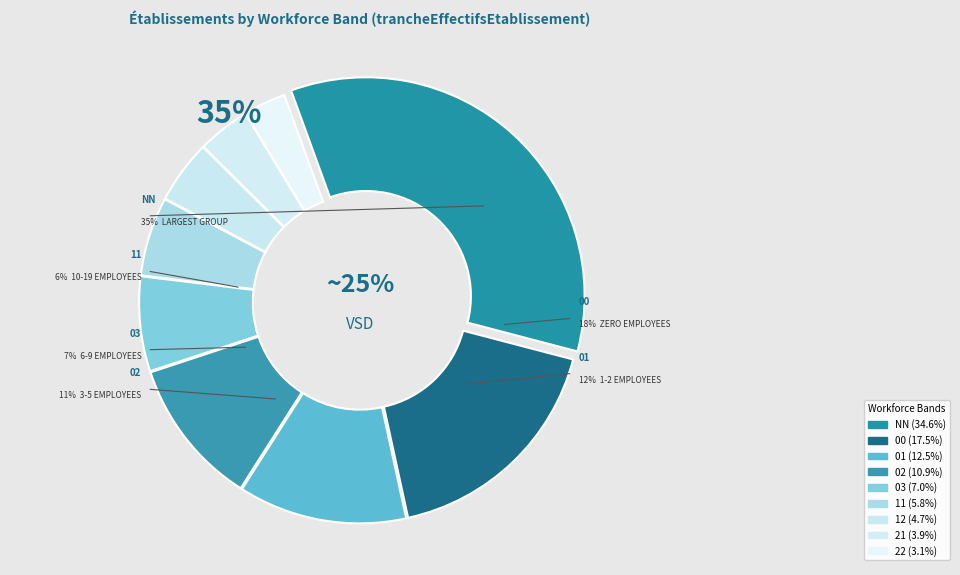

What is the total percentage of 11 and NN?

40.5%